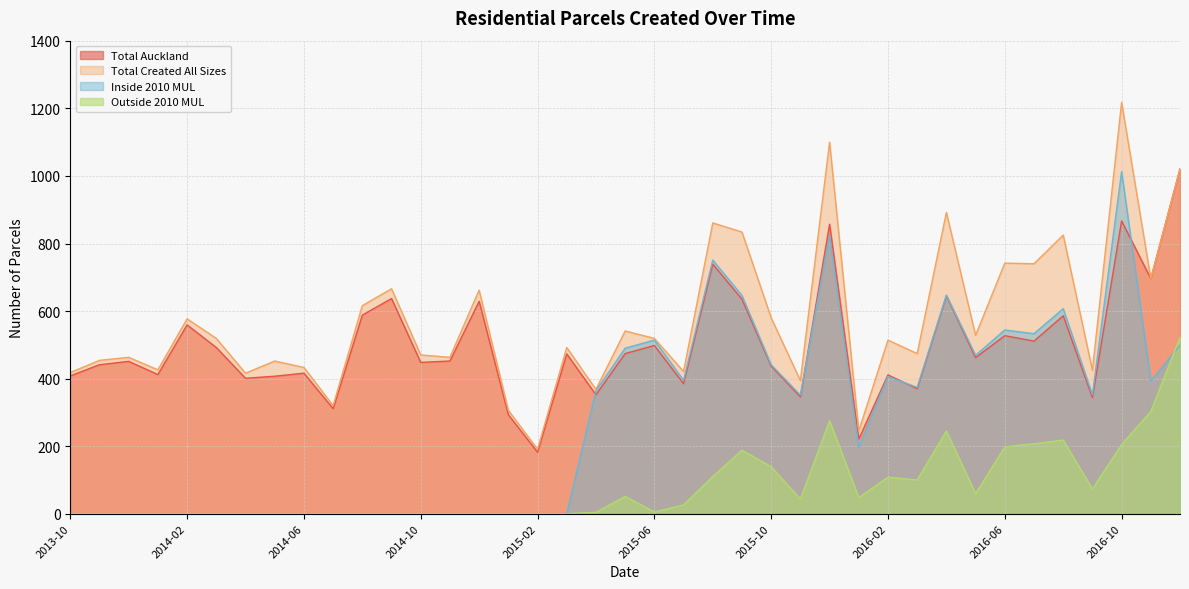

At how many categories does at least one series exceed 284?

37